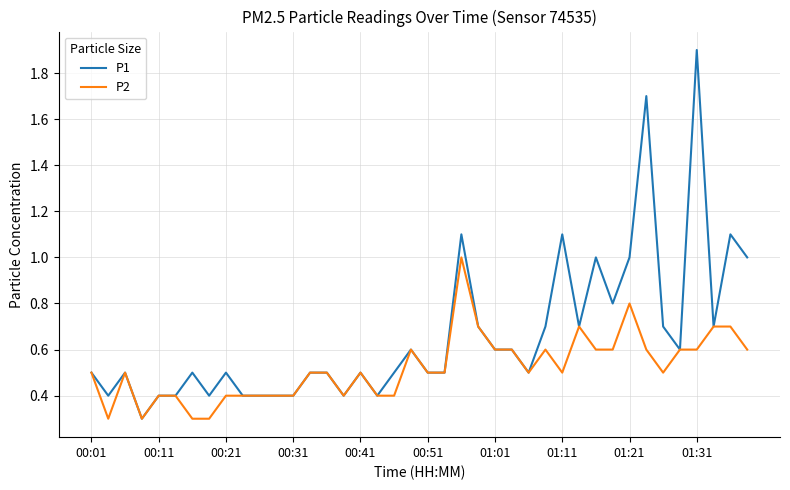

List the series in order of their overall mean, lowest first.

P2, P1